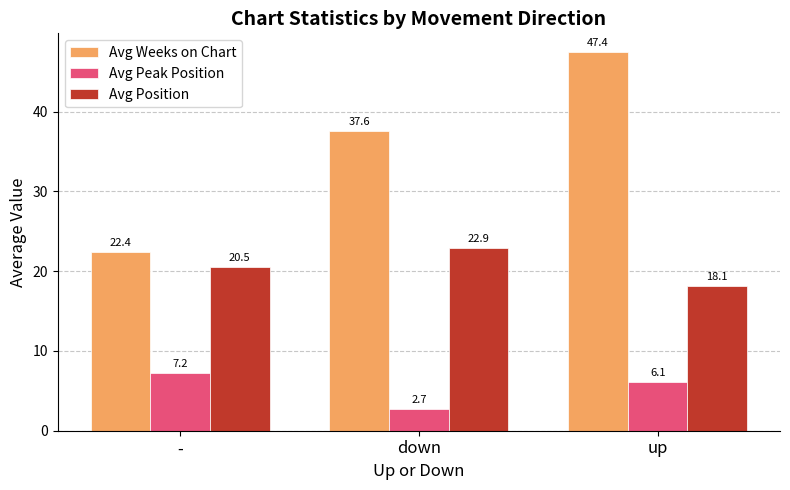

What is the label of the 1st bar from the left?

-